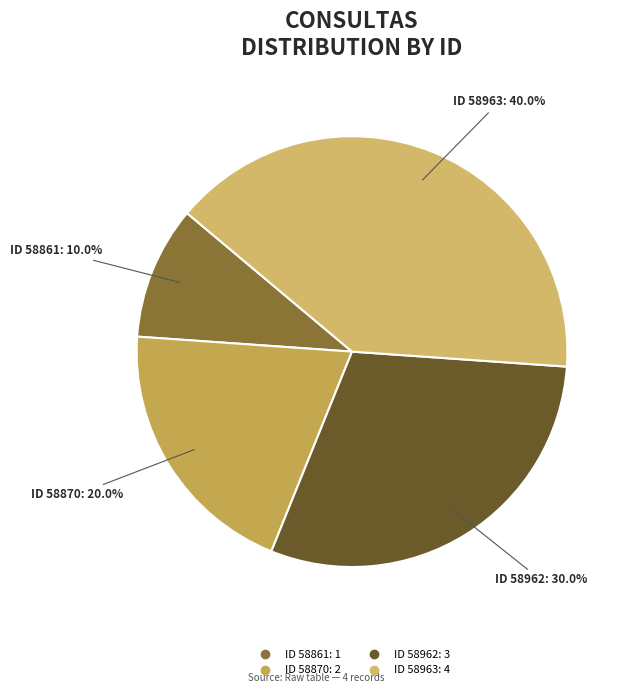

Does any single category account for the majority?

No